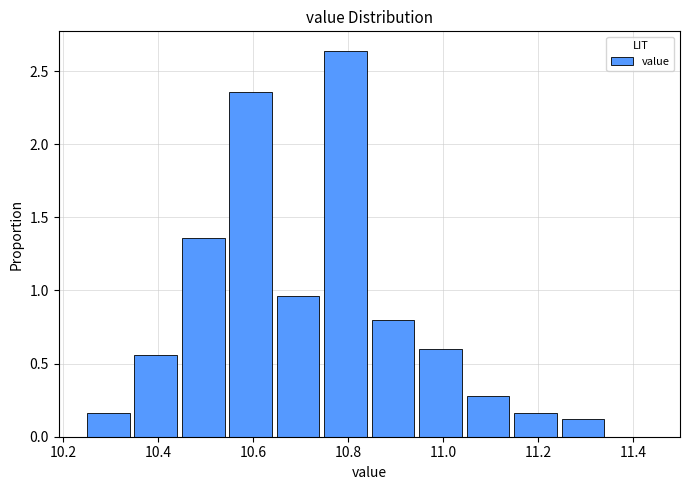

Which range on the x-axis has the tallest bar?

10.75 to 10.85